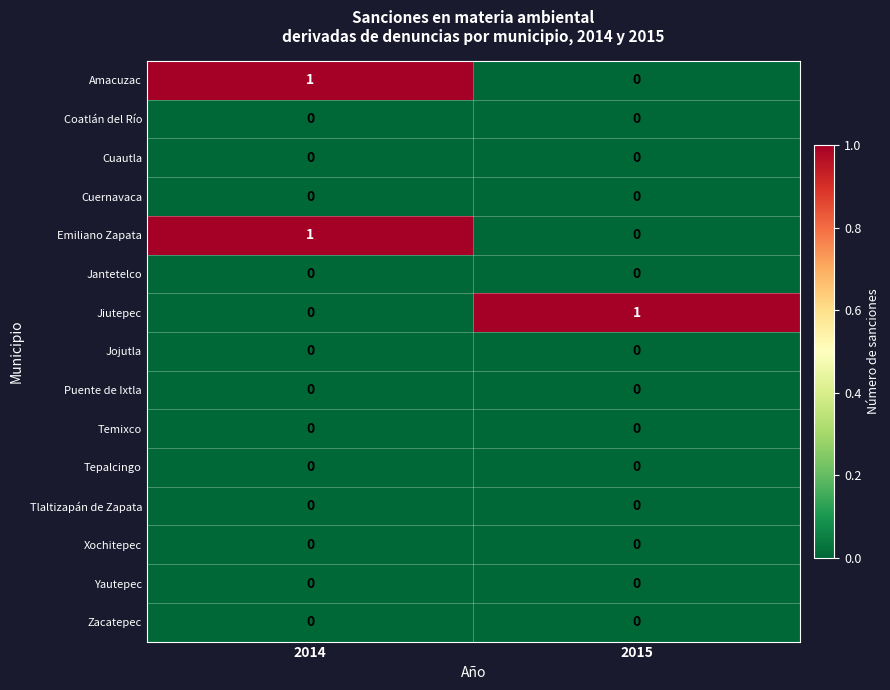

What is the total value across all series at 2014?

2